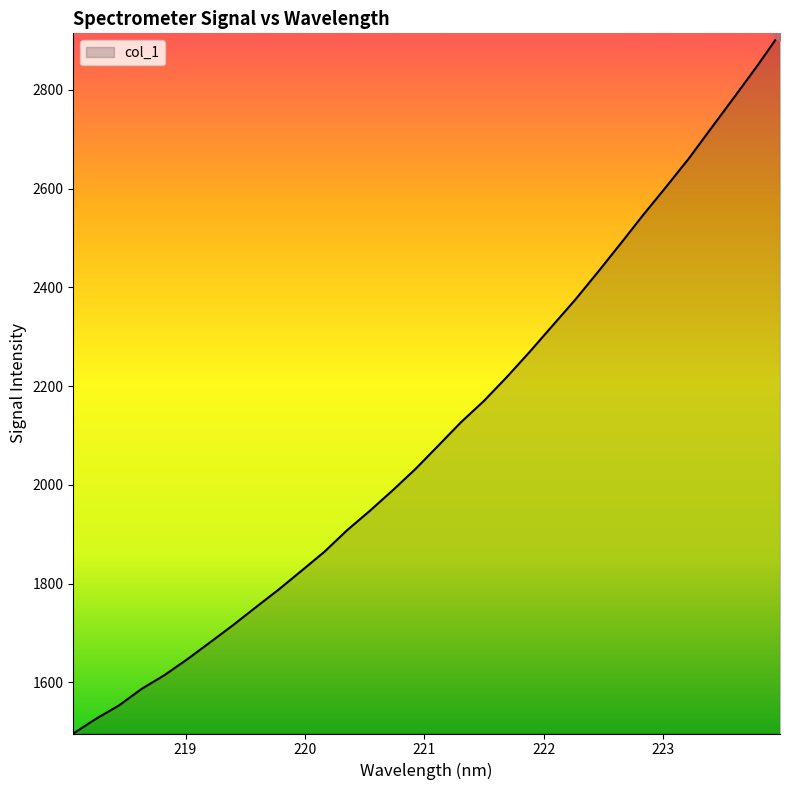

What is the difference between the maximum and minimum values?

1418.2